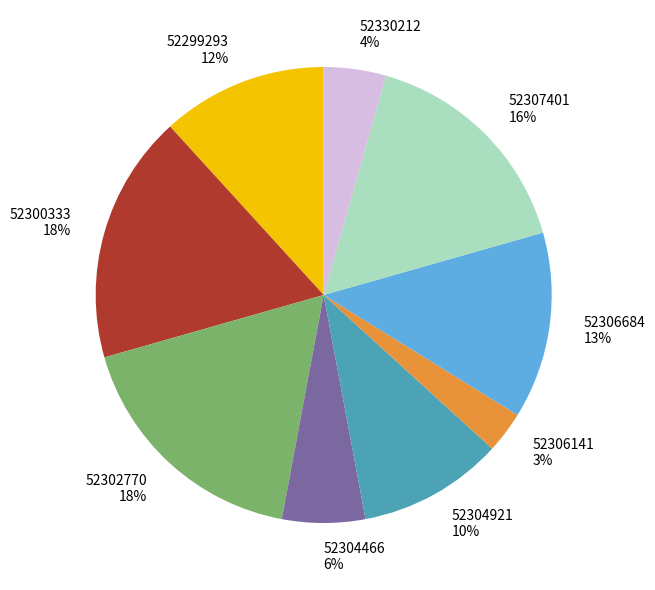

How many segments does this pie chart have?

9